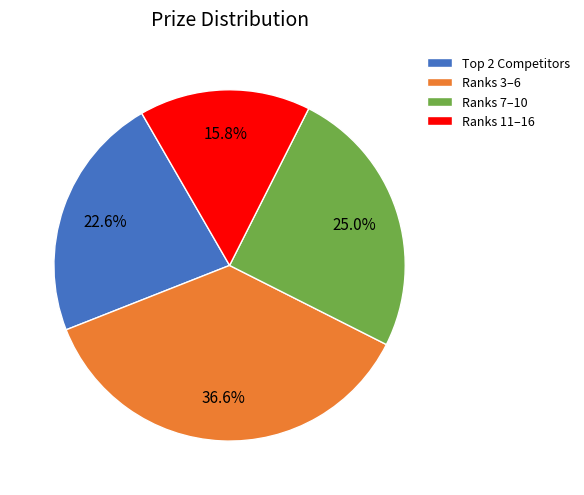

What portion of the pie excludes Ranks 3–6?

63.4%